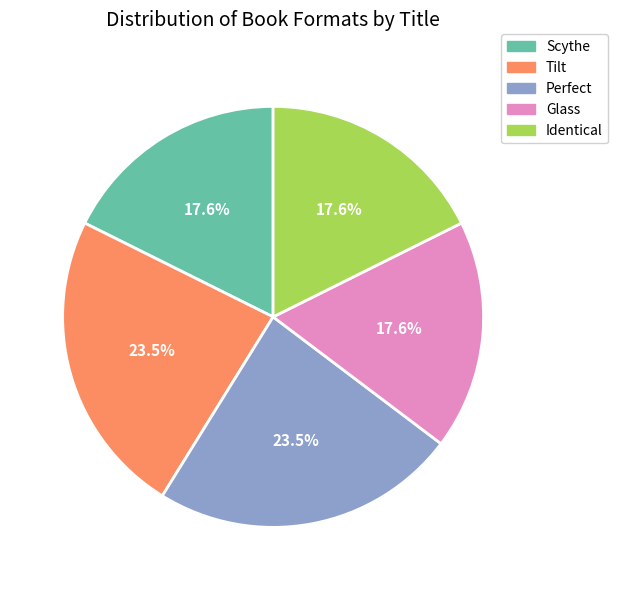

What portion of the pie excludes Perfect?

76.5%